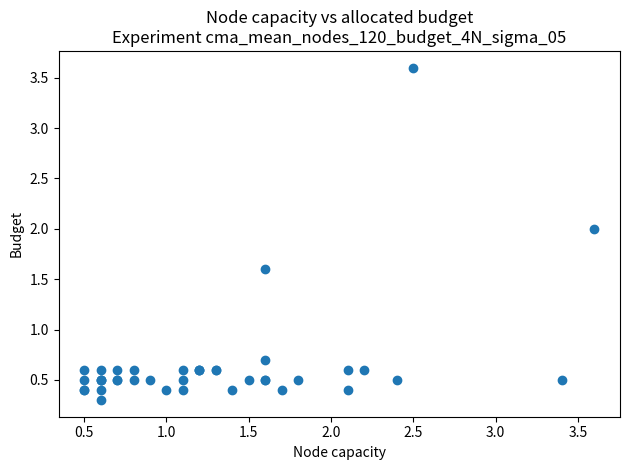

What Y value in the scatter plot is closest to 1?

0.7